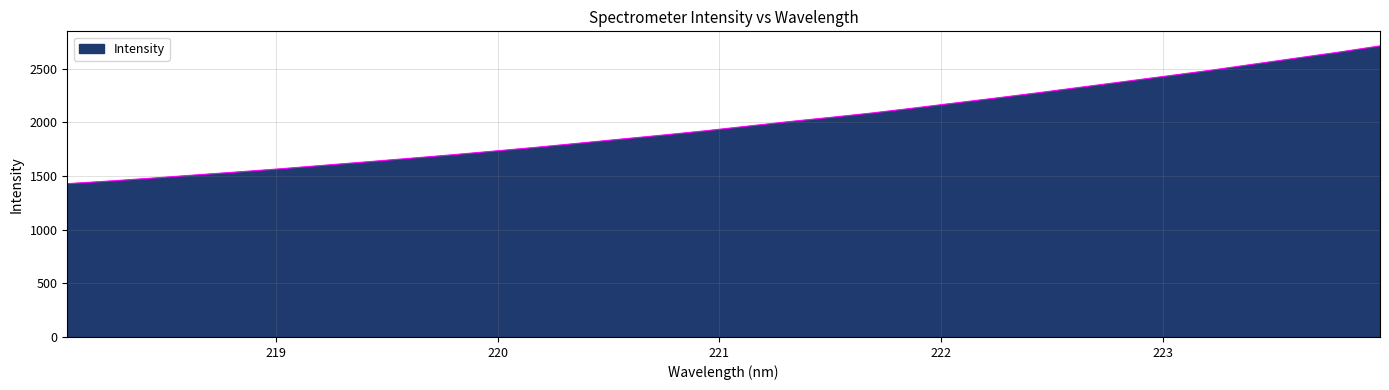

What is the maximum value shown in the chart?

2712.2